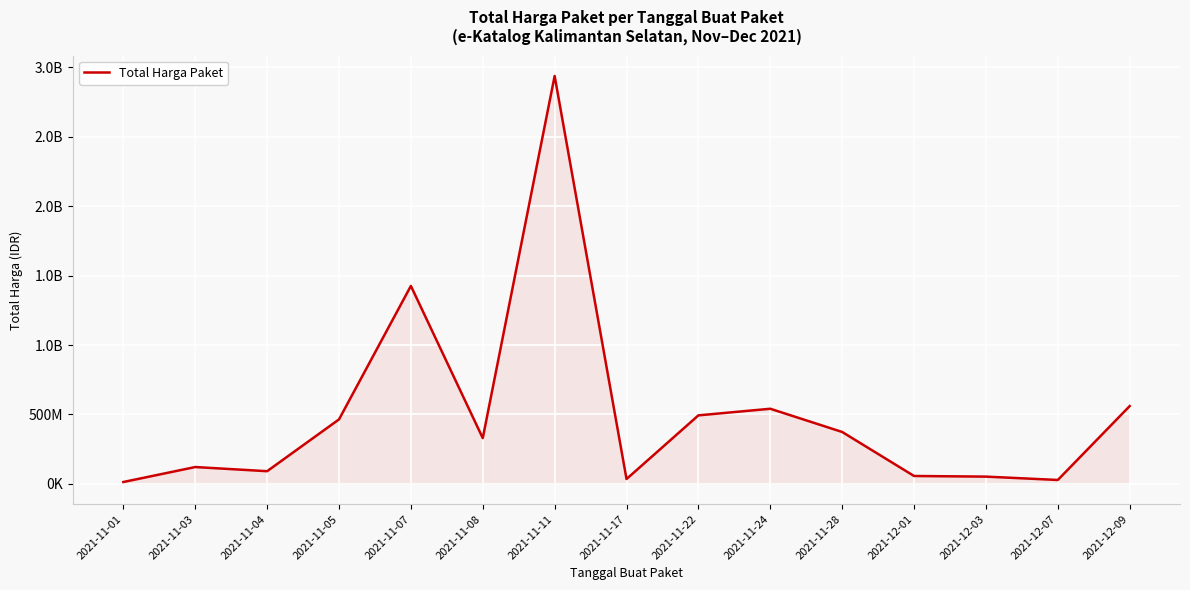

Reading right to left, what are all the values shown in this chart?

559971000	27412000	51601000	56152800	373404000	540634200	493000000	34292000	2938963240	329124000	1425867900	464002100	90672075	120613270	12787500